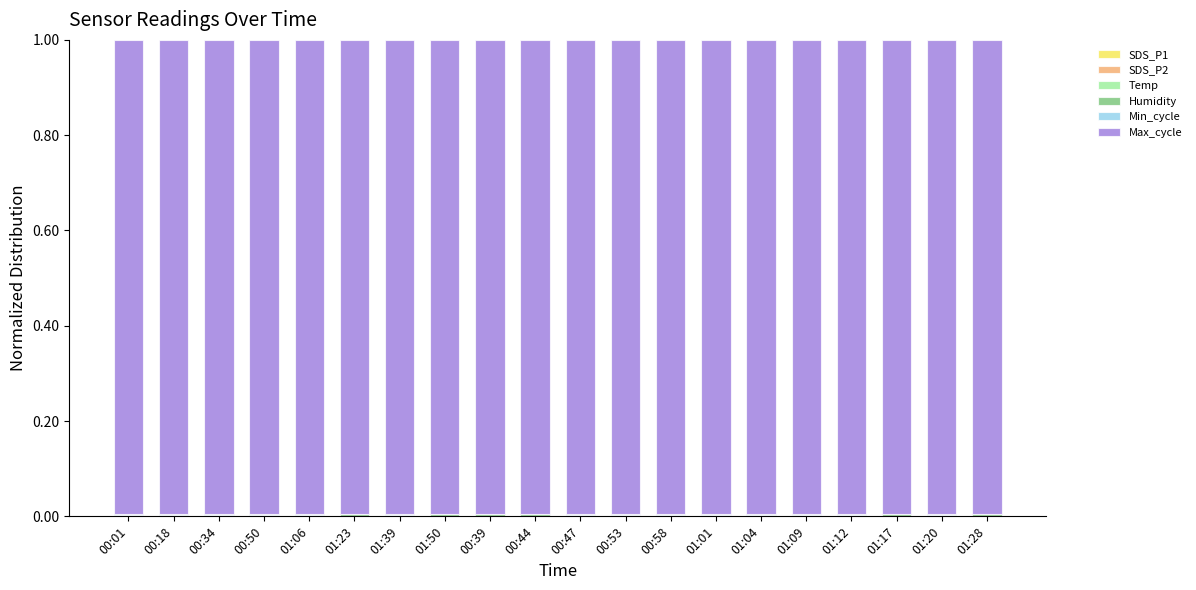

What is the label of the 18th bar from the right?

00:34